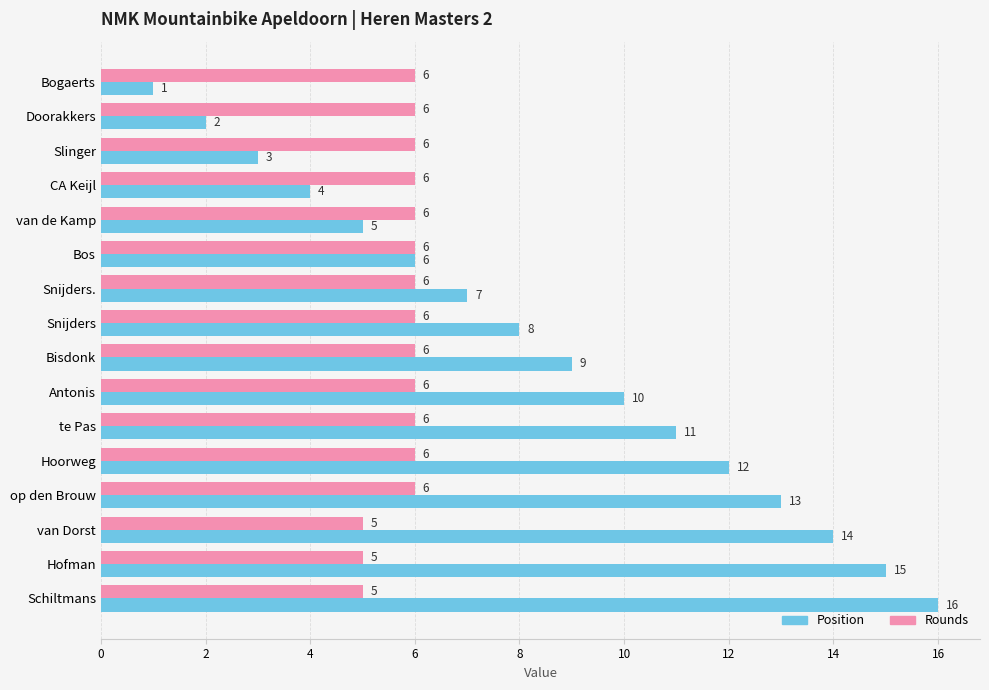

Rank the categories by Position value from lowest to highest.

Bogaerts, Doorakkers, Slinger, CA Keijl, van de Kamp, Bos, Snijders., Snijders, Bisdonk, Antonis, te Pas, Hoorweg, op den Brouw, van Dorst, Hofman, Schiltmans